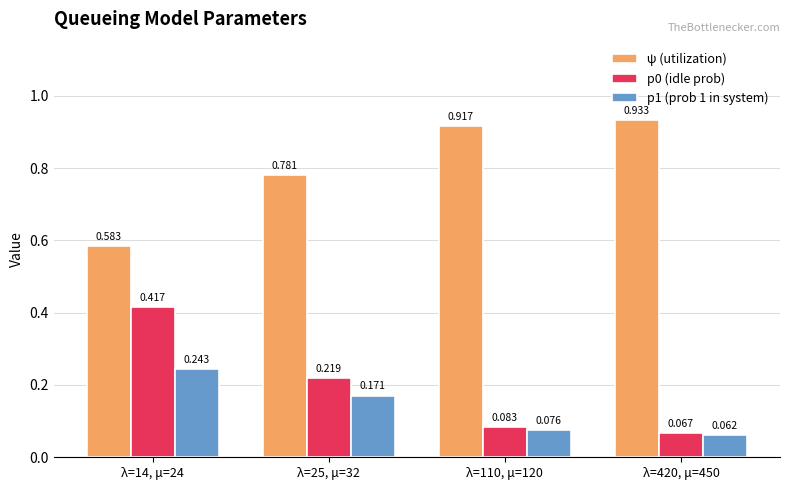

The ψ (utilization) series shows 1.4 at λ=110, μ=120. True or false?

False